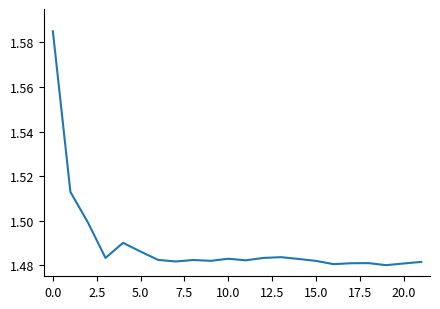

True or false: there are more than 1 points higher than both neighbors.

True